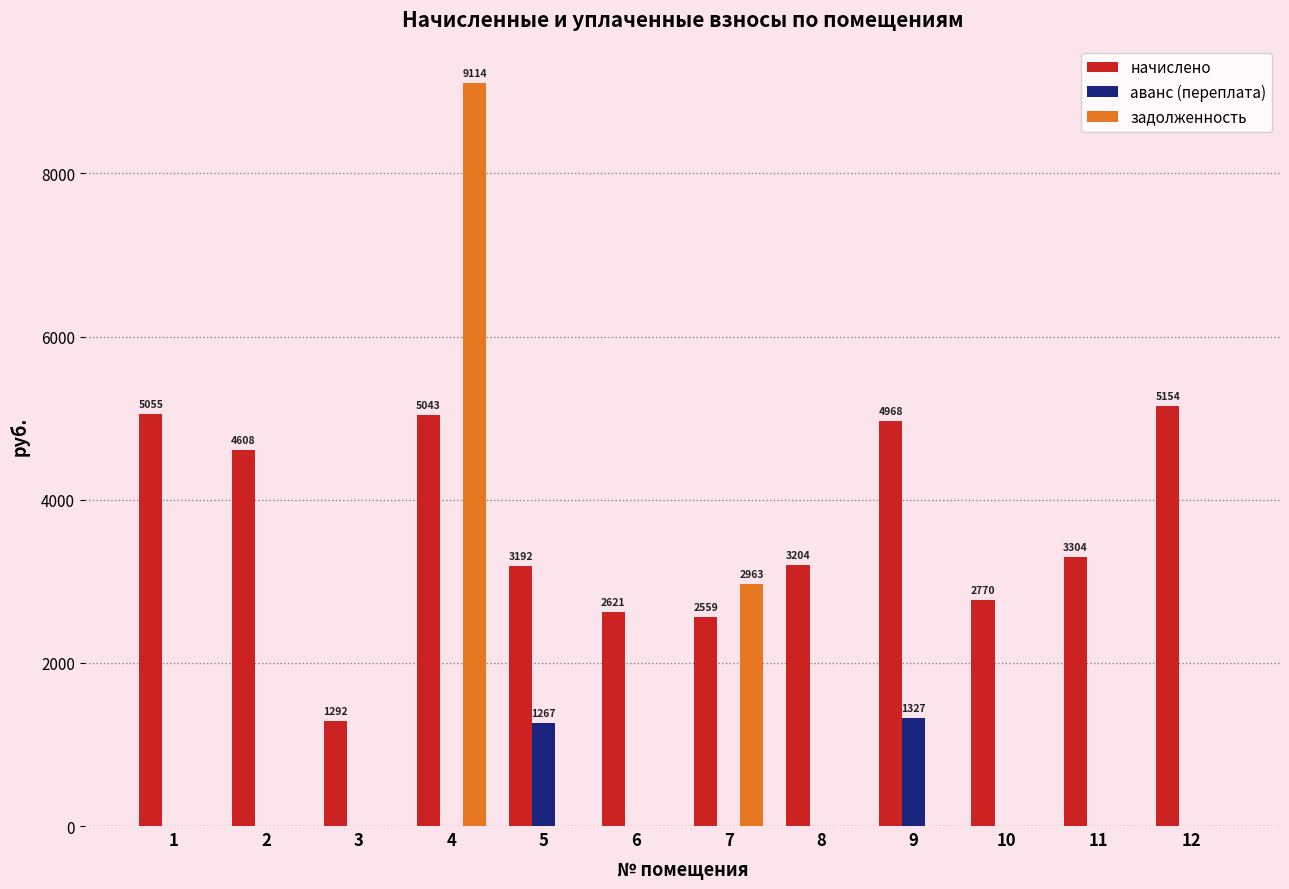

The value of задолженность at 1 is 5243.5. True or false?

False